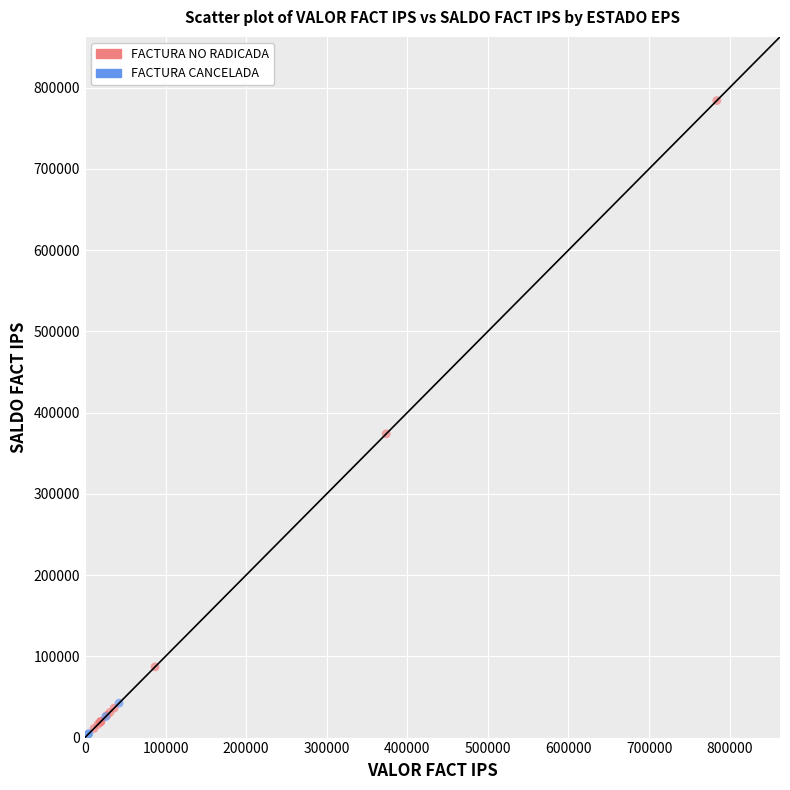

Which series reaches the maximum Y coordinate?

FACTURA NO RADICADA